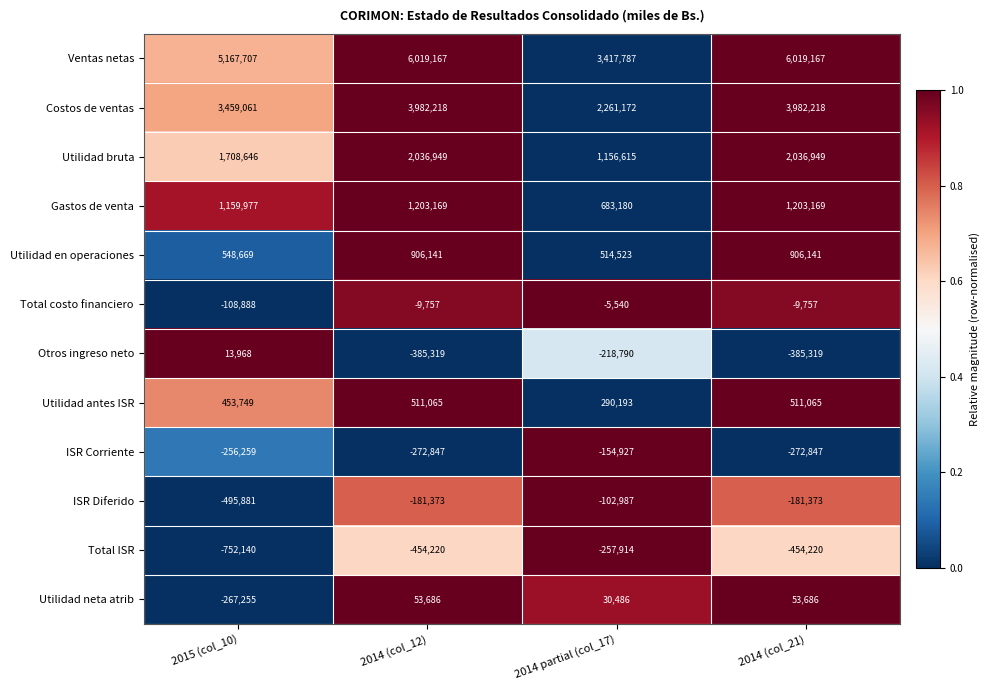

Rank the series by their maximum value, from lowest to highest.

Total ISR, ISR Corriente, ISR Diferido, Total costo financiero, Otros ingreso neto, Utilidad neta atrib, Utilidad antes ISR, Utilidad en operaciones, Gastos de venta, Utilidad bruta, Costos de ventas, Ventas netas